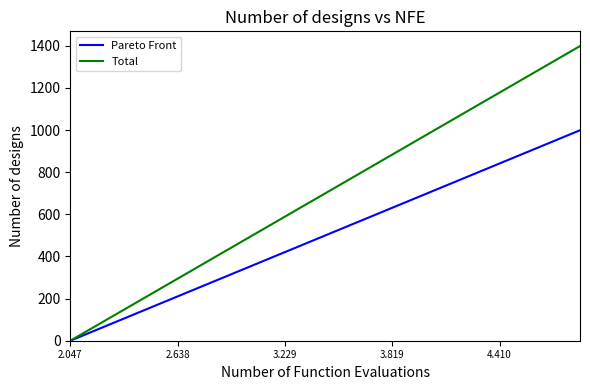

Which series has the widest spread of values?

Total